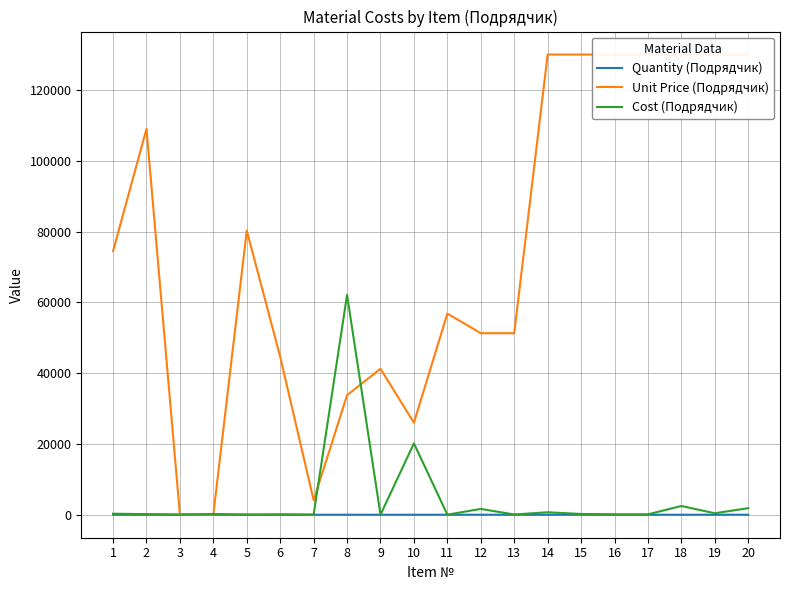

What is the greatest value displayed?

130000.0